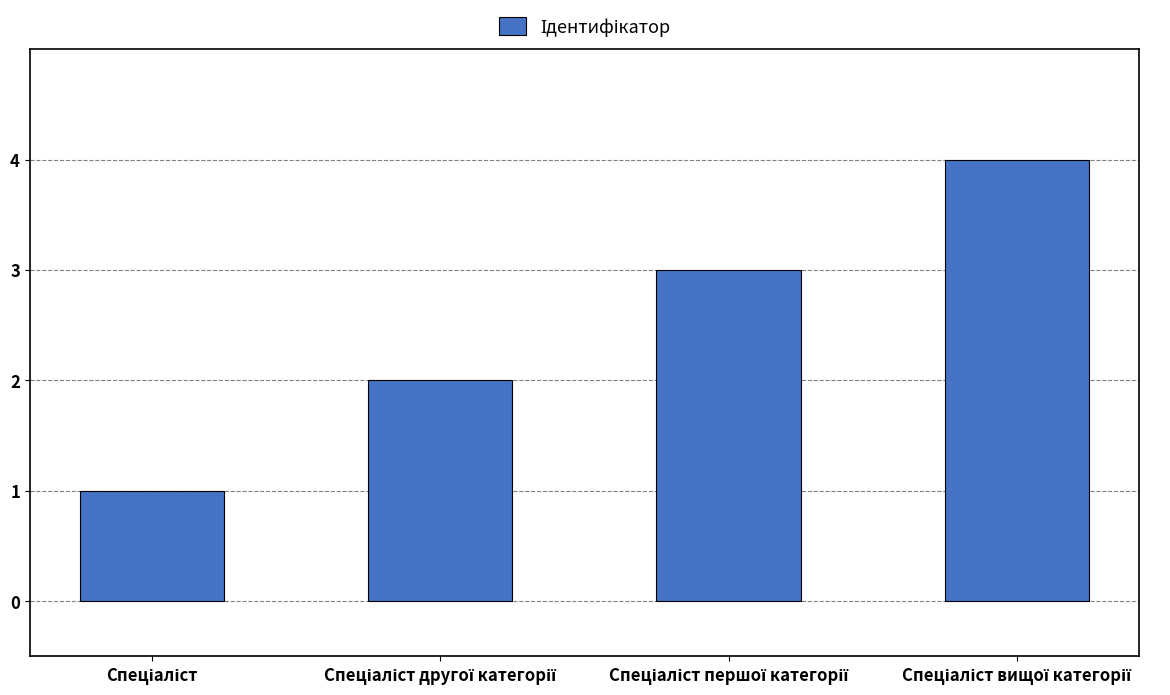

What is the sum of all values?

10